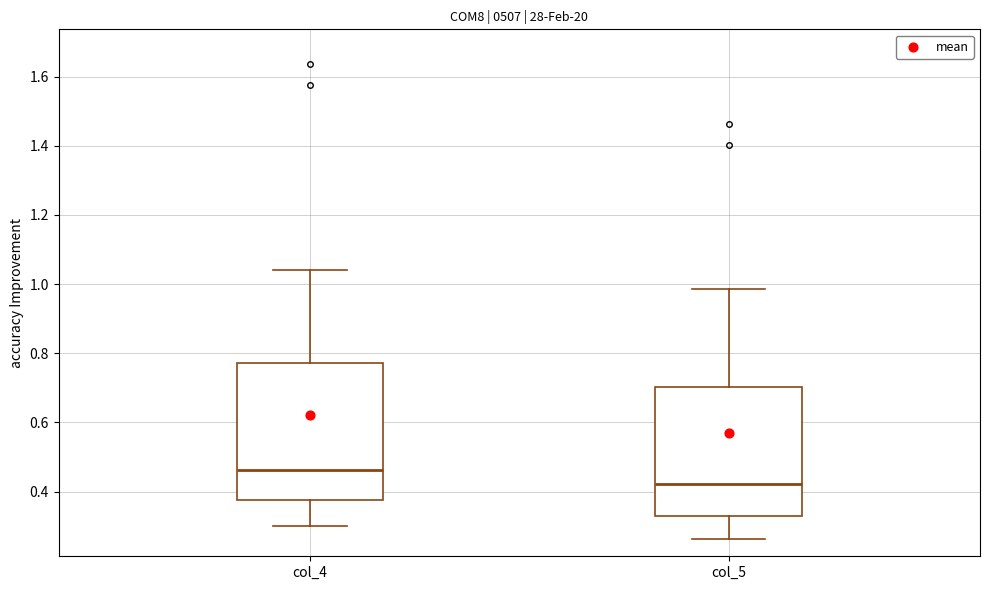

Which box has the highest median line?

col_4